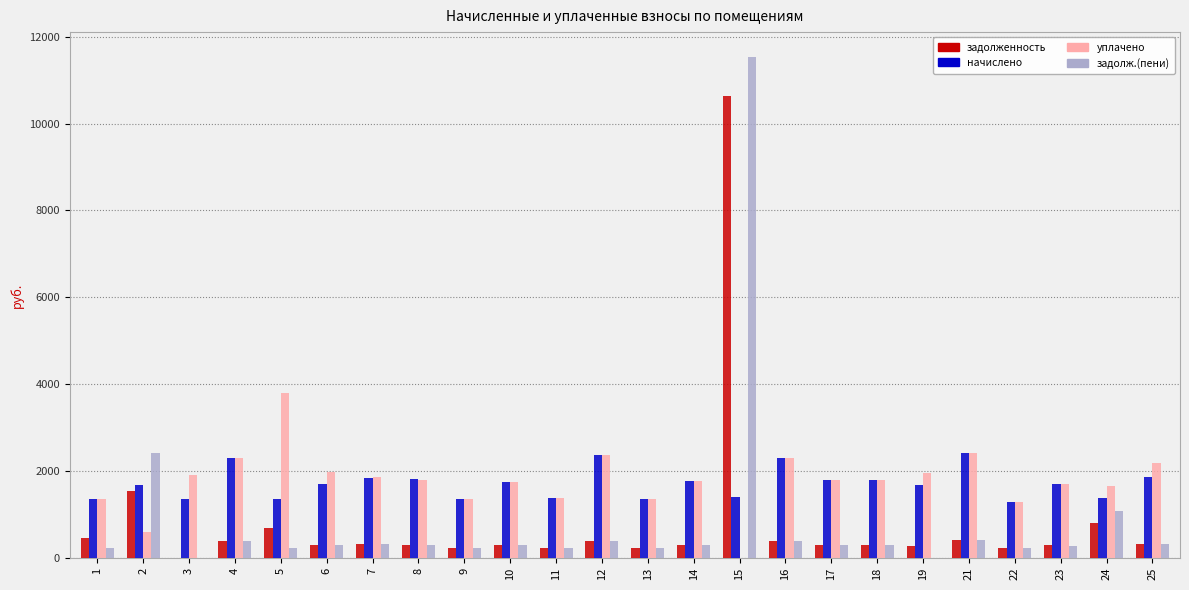

What is the total value across all series at 3?

3260.5